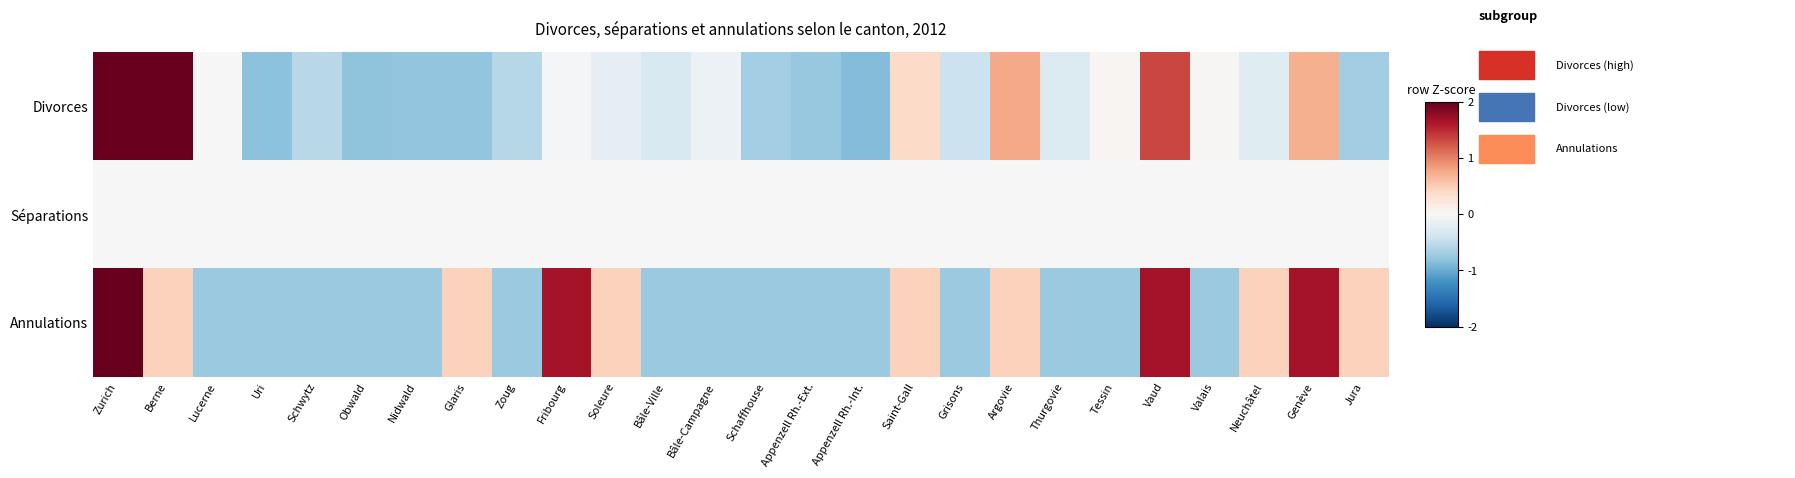

At how many categories does at least one series exceed 2?

2